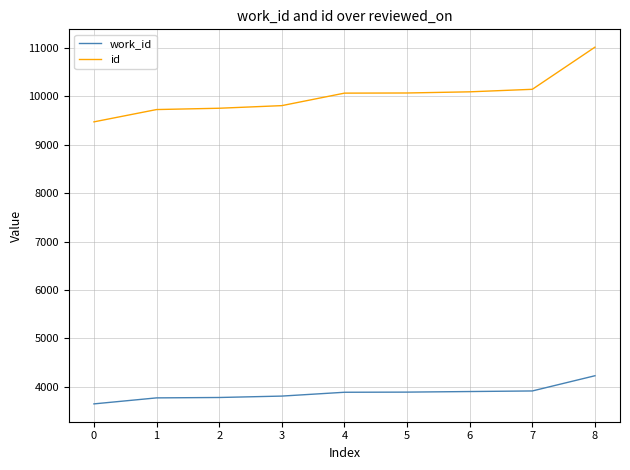

What is the difference between the id values at 8 and 2?

1261